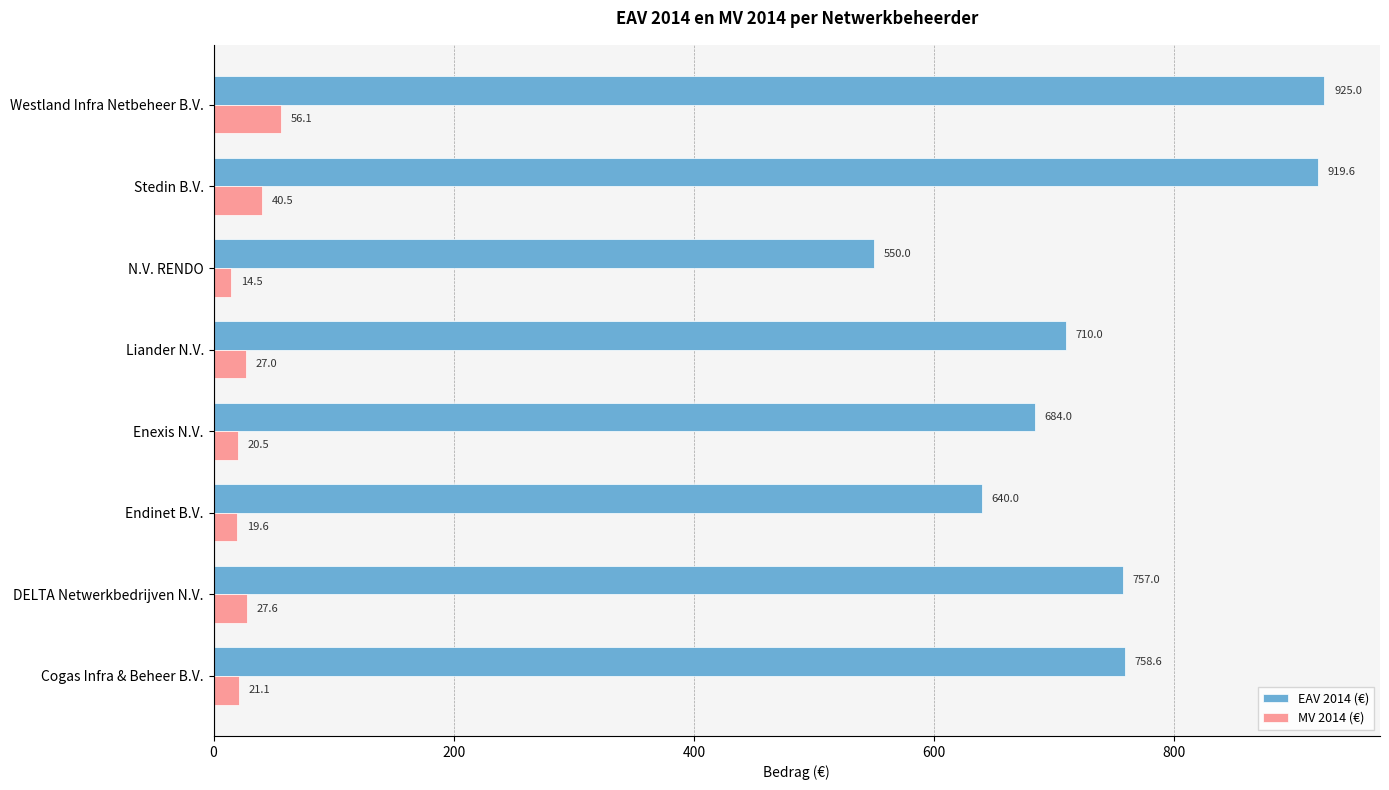

List the series in order of their overall mean, highest first.

EAV 2014 (€), MV 2014 (€)